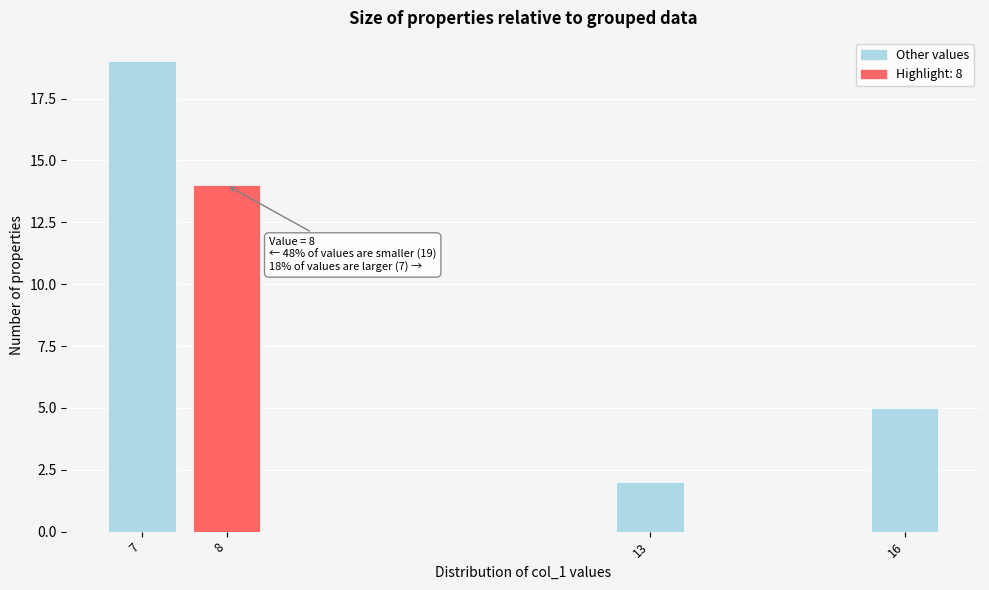

Reading left to right, extract all data points from this chart.

19	14	2	5